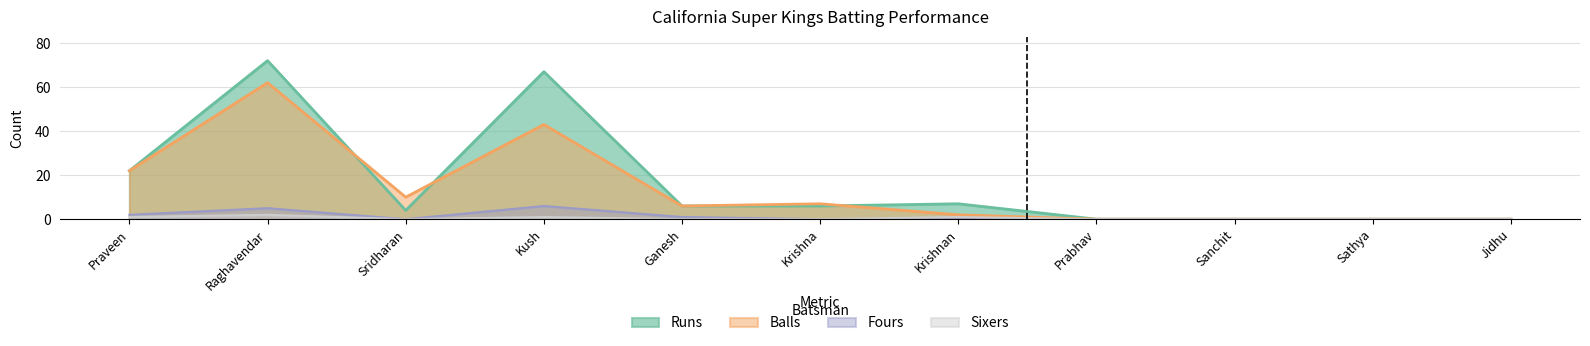

How many interior local peaks does the Fours series have?

2